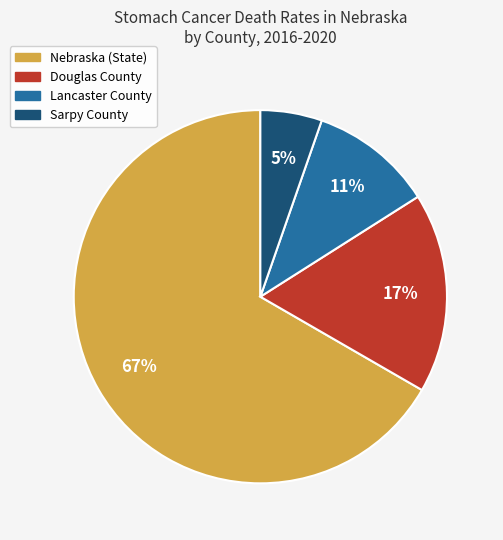

How many segments does this pie chart have?

4